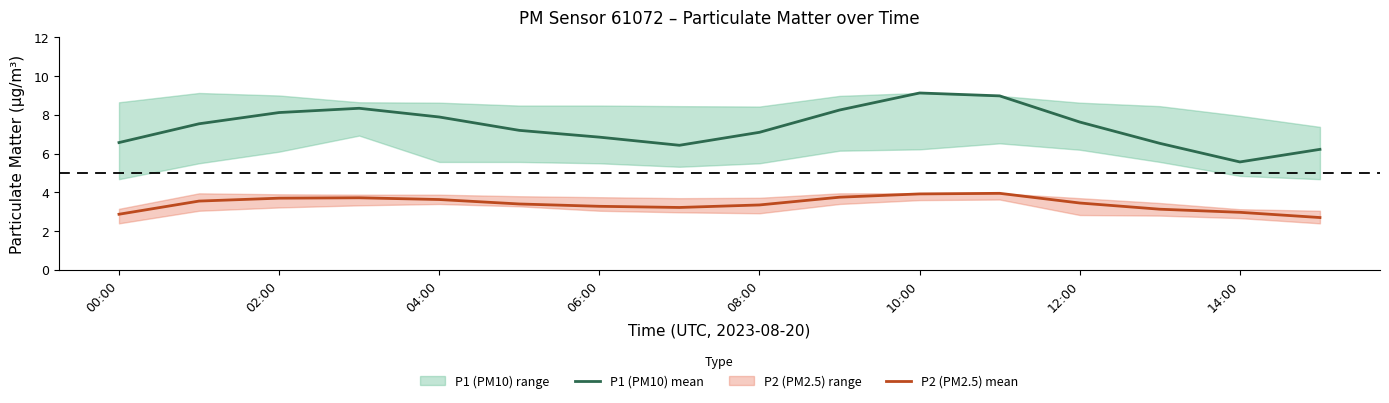

True or false: P2 (PM2.5) mean and P1 (PM10) mean cross at least once.

False